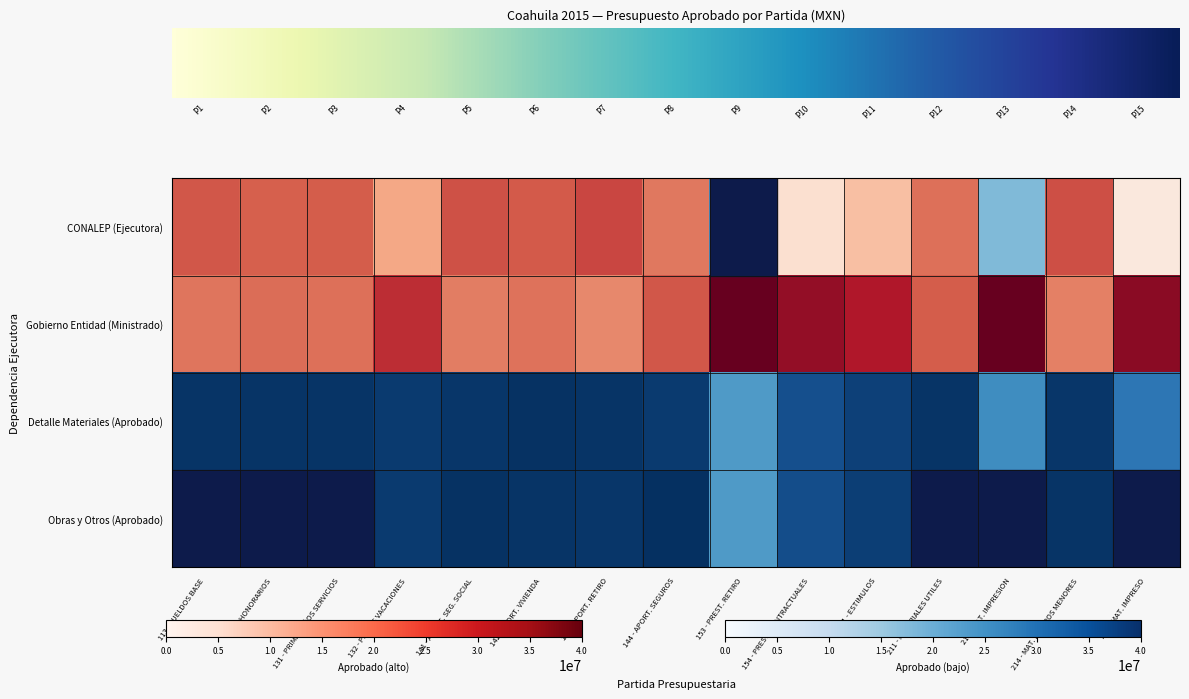

Which series has the widest spread of values?

CONALEP (Ejecutora)